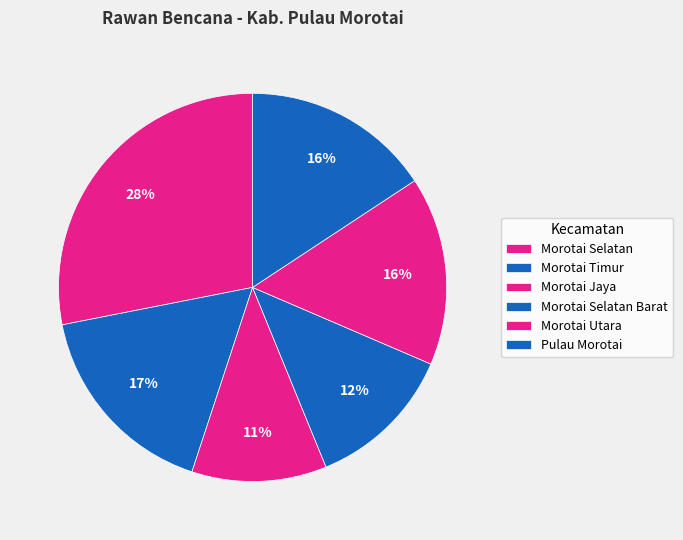

Which has a higher value, Morotai Utara or Morotai Selatan Barat?

Morotai Utara